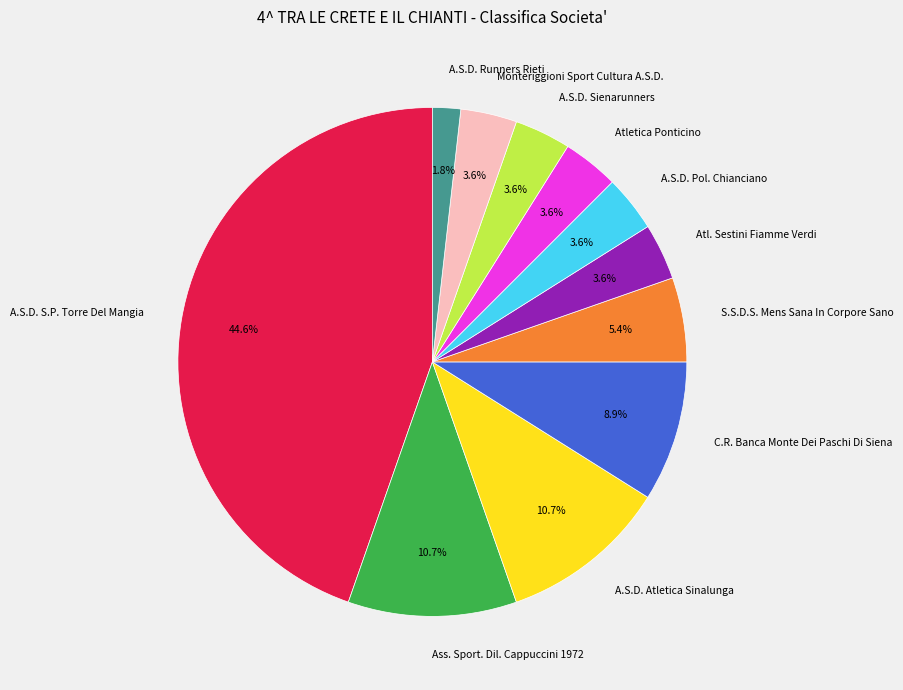

How many slices are in this pie chart?

11